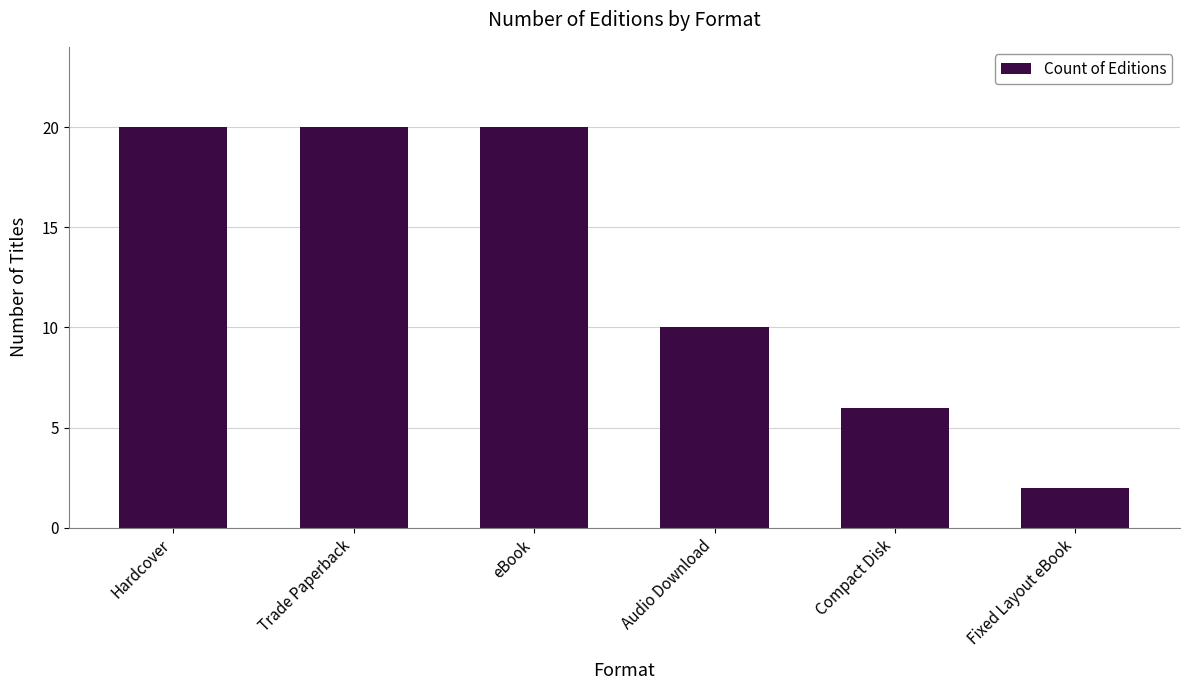

Are the bars grouped side by side (vs. stacked)?

No